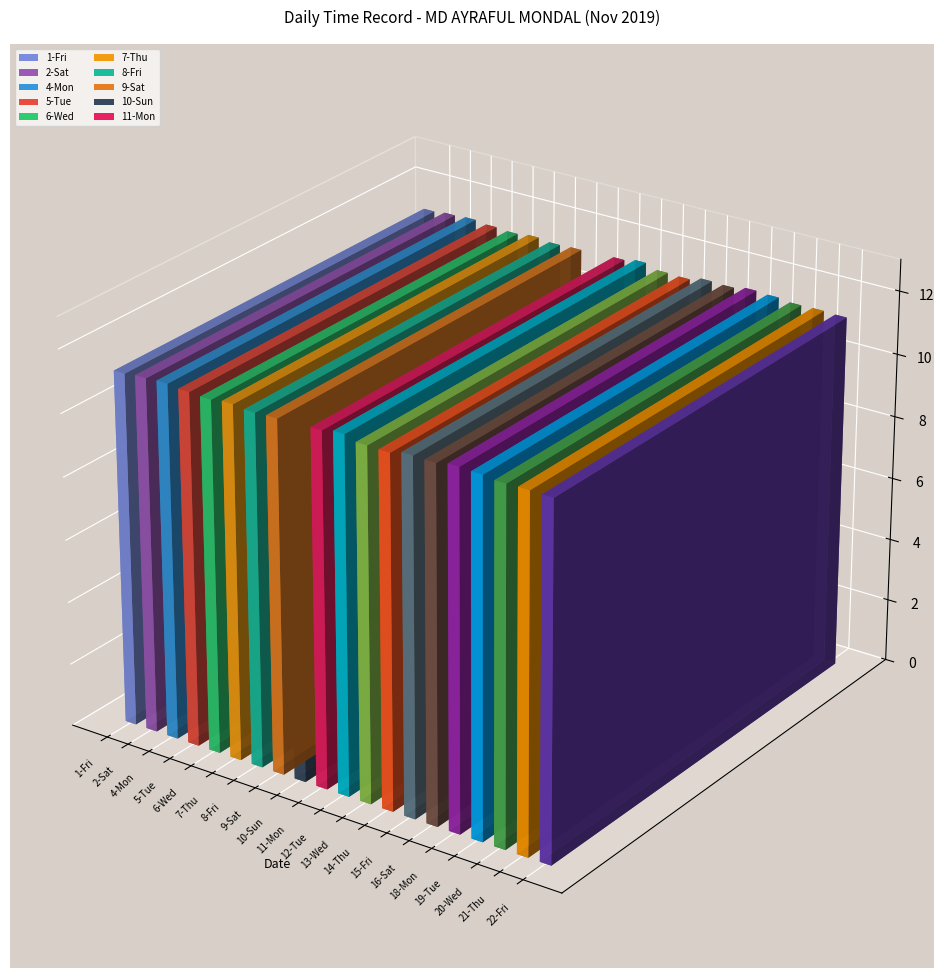

What is the sum of all Low (hours) values?

223.3